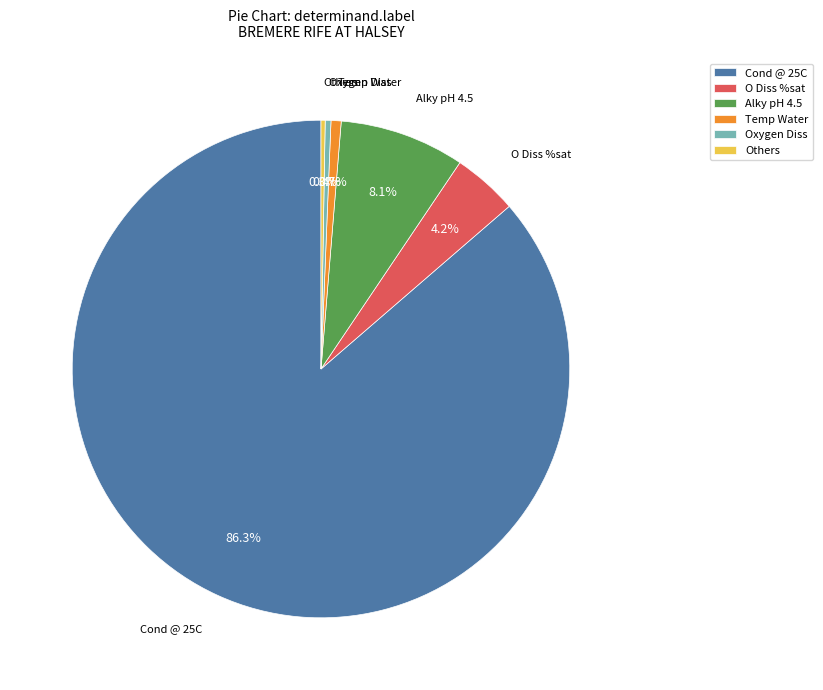

To the nearest percent, what is the difference between the largest and smallest slice percentages?

86%